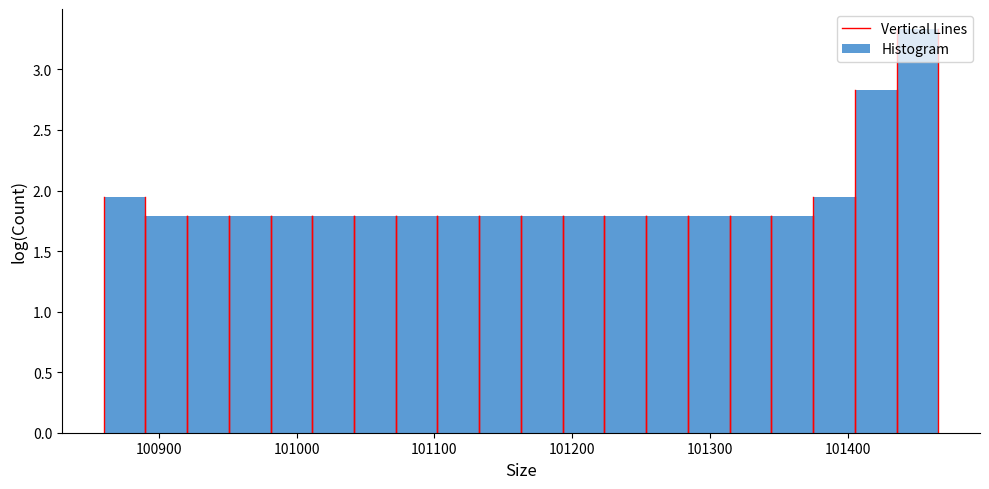

Around what value on the x-axis is the tallest bar? Give the approximate position of its centre, as read against the axis.

101450